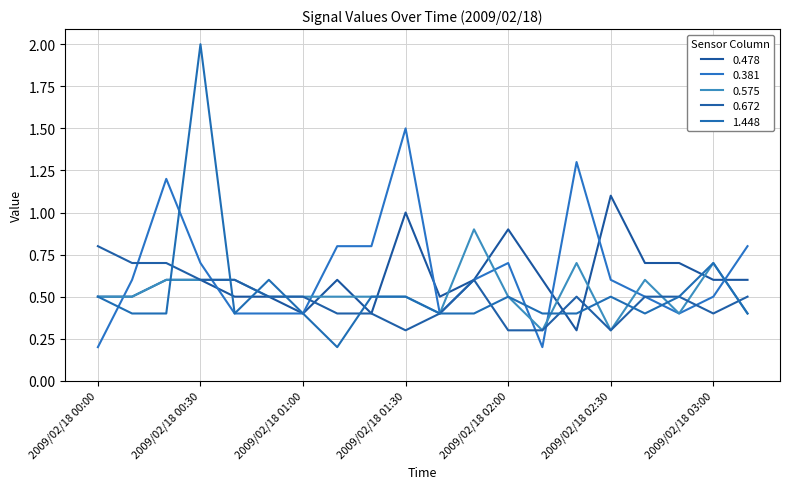

What is the value of the 1.448 point at the 19th from the left?

0.7